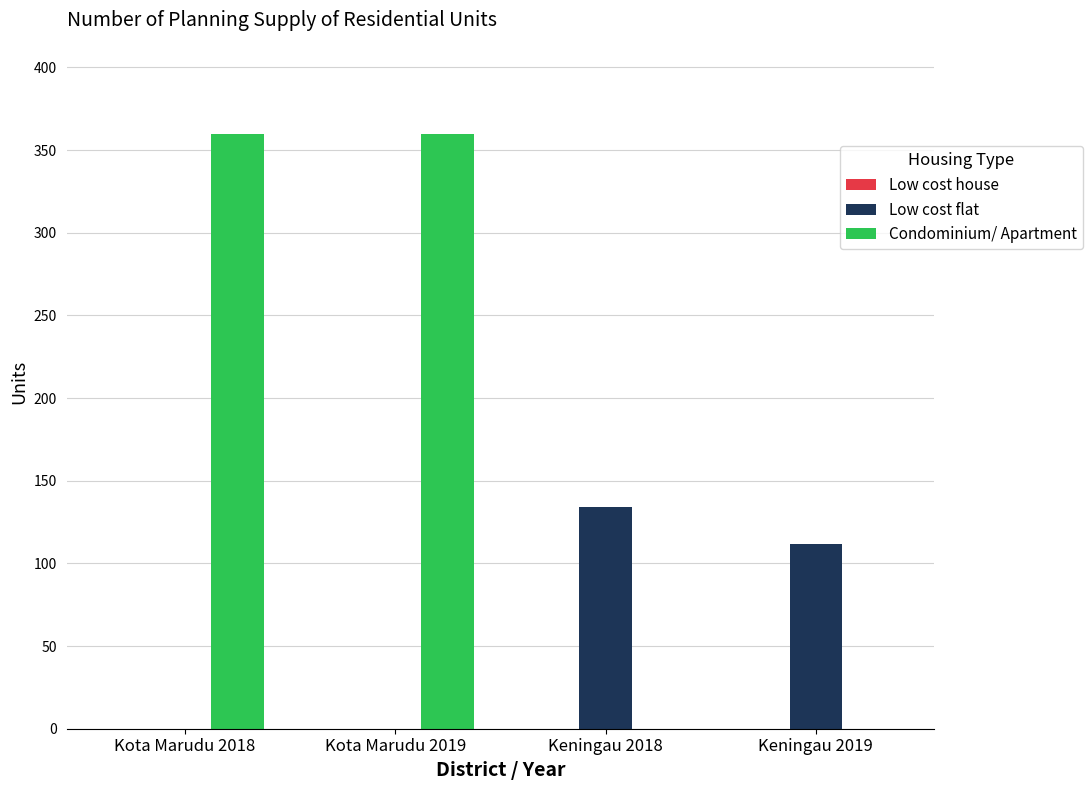

The Condominium/ Apartment series shows 0 at Keningau 2018. True or false?

True